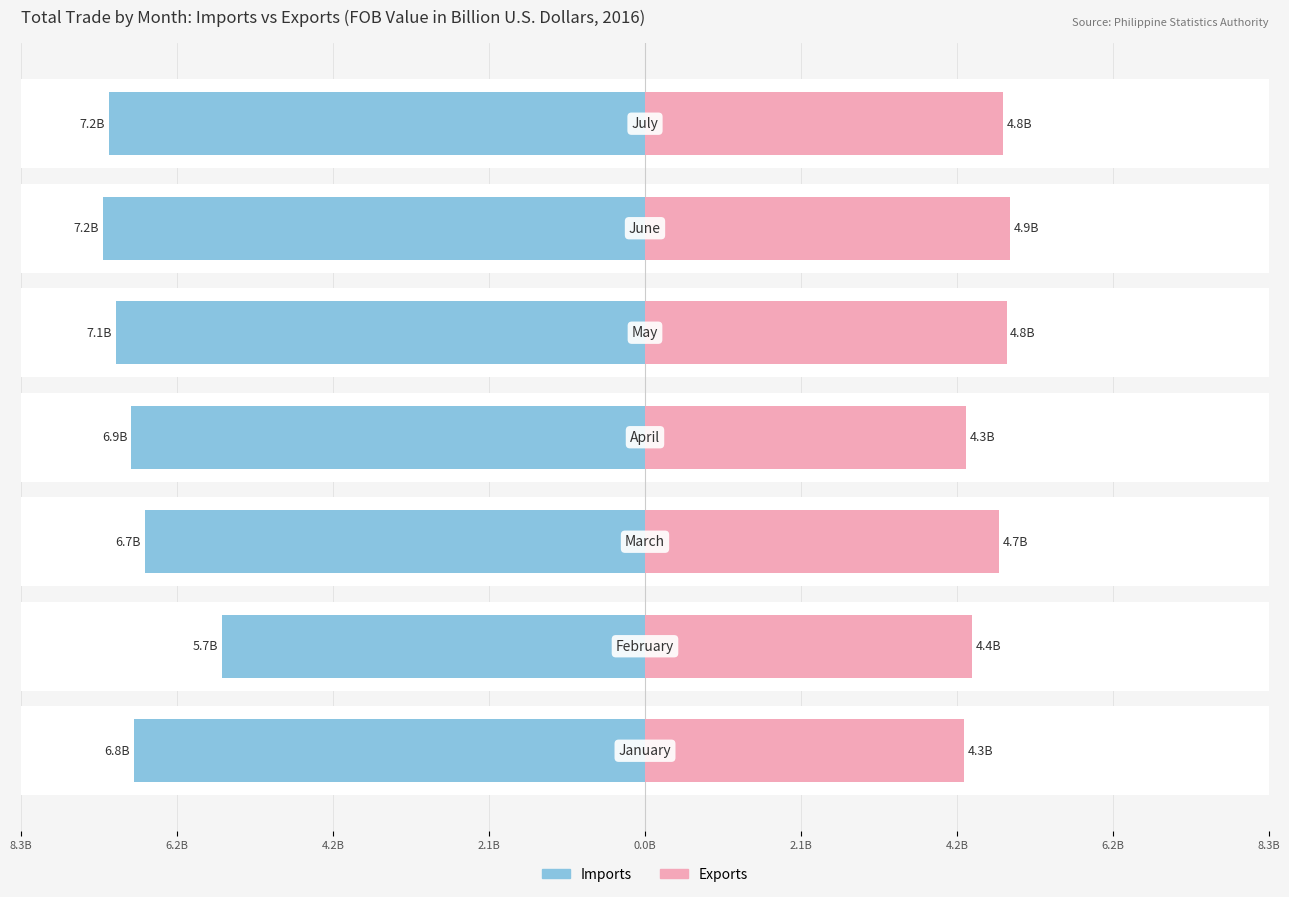

What is the sum of all Exports values?

32.1